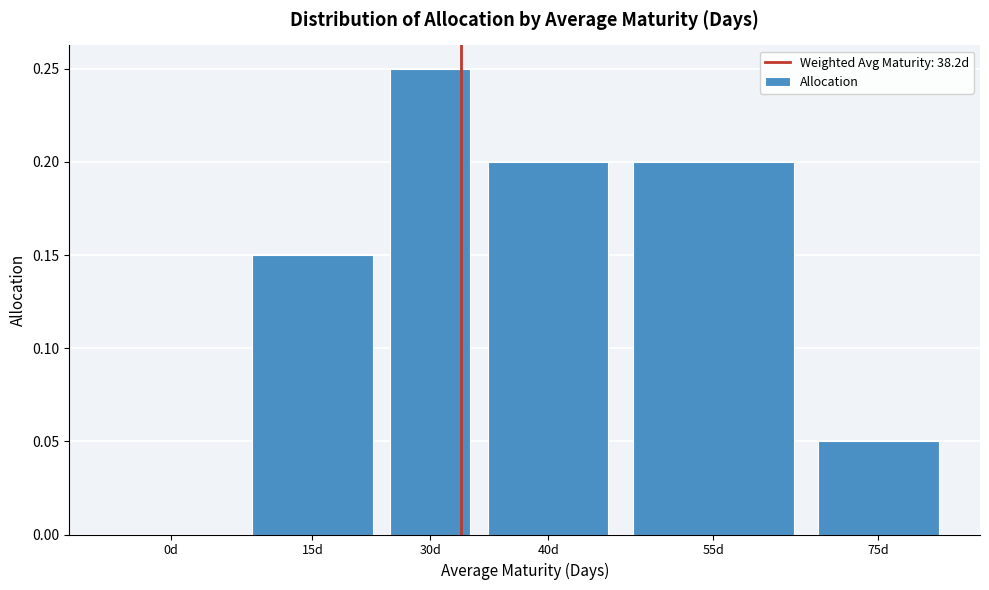

Which category has the highest value across all series?

30d